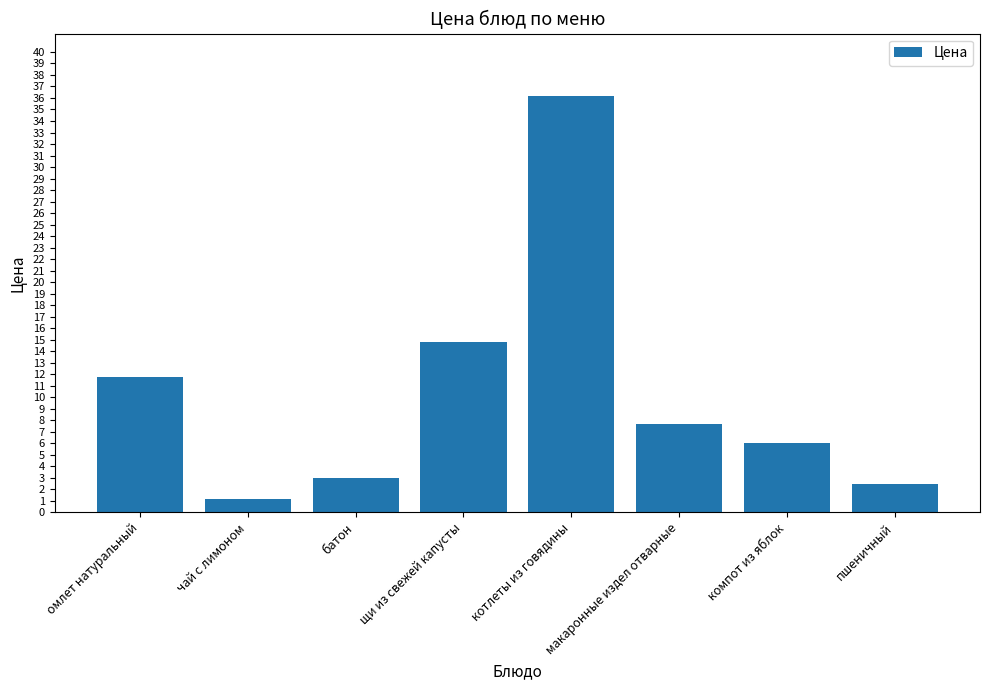

What is the label of the 7th bar from the left?

компот из яблок